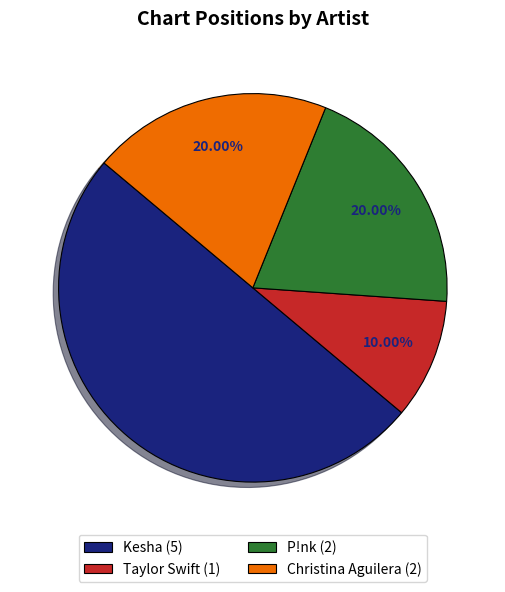

What is the ratio of the value at Kesha to the value at Taylor Swift?

5.0